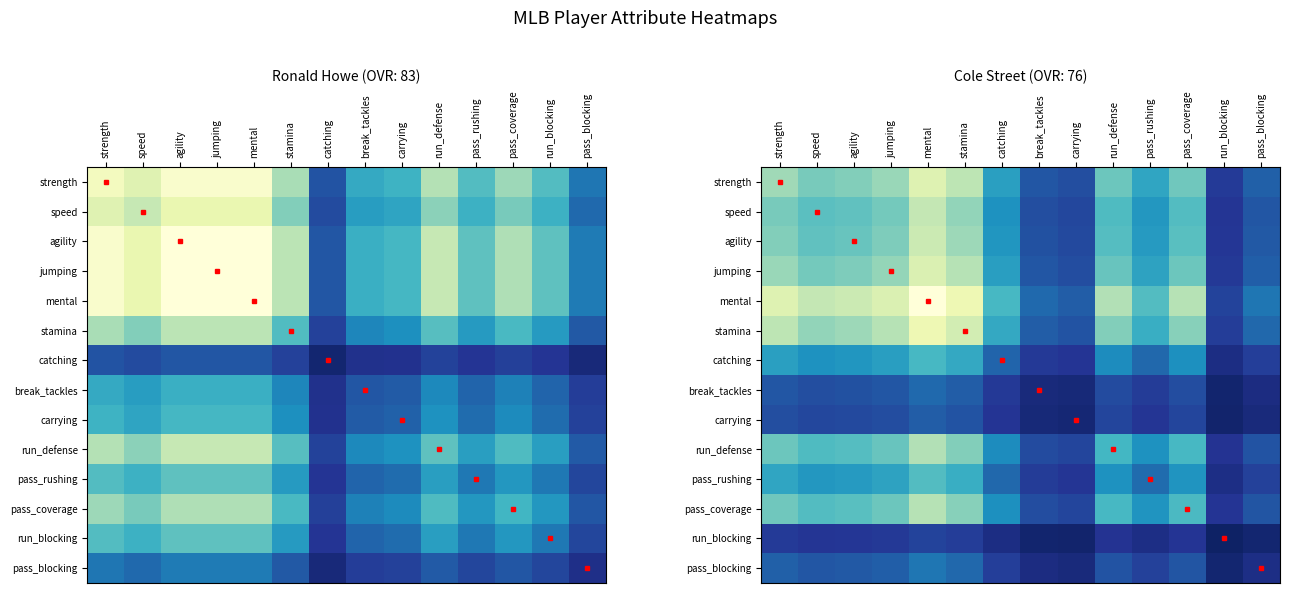

Which series has the largest total across all categories?

mental